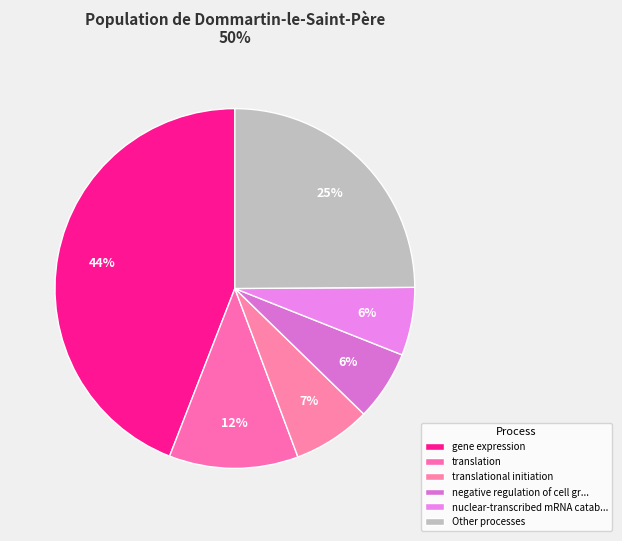

Is it true that translational initiation is 7% of the pie?

True